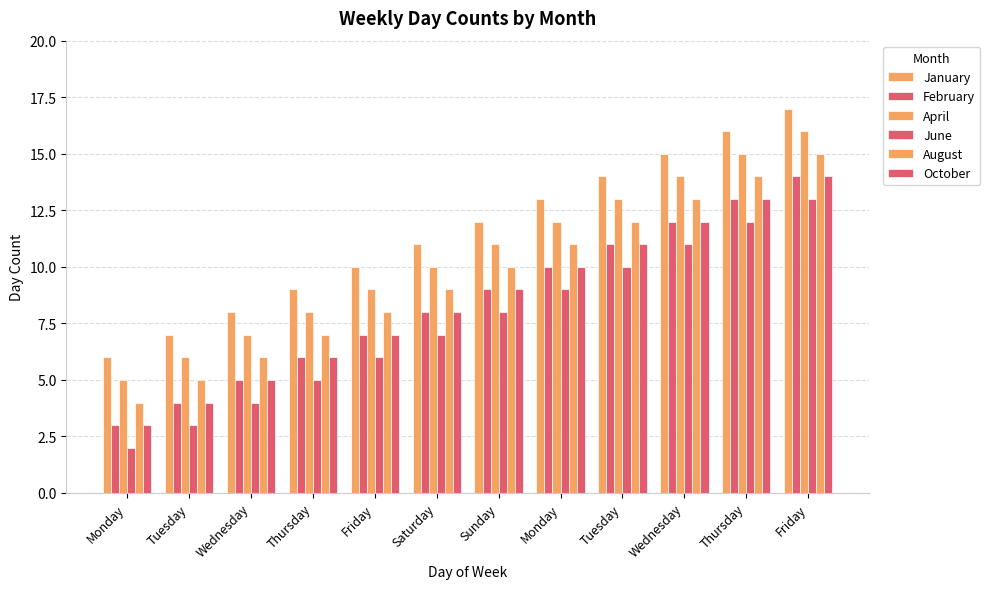

How many bars are there in total?

72